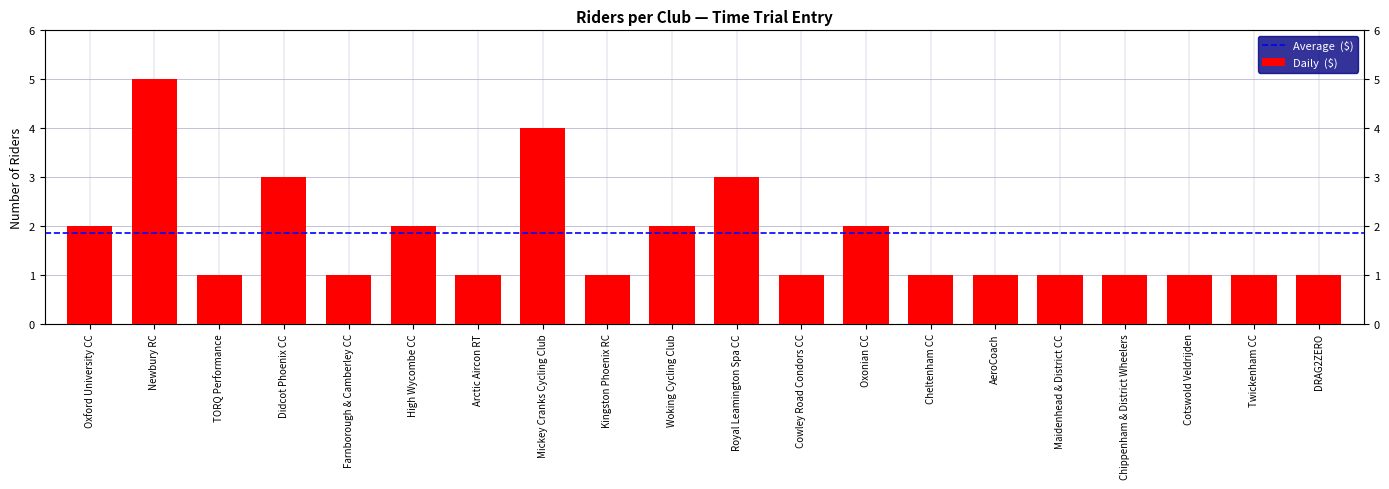

Rank the categories by value from lowest to highest.

TORQ Performance, Farnborough & Camberley CC, Arctic Aircon RT, Kingston Phoenix RC, Cowley Road Condors CC, Cheltenham CC, AeroCoach, Maidenhead & District CC, Chippenham & District Wheelers, Cotswold Veldrijden, Twickenham CC, DRAG2ZERO, Oxford University CC, High Wycombe CC, Woking Cycling Club, Oxonian CC, Didcot Phoenix CC, Royal Leamington Spa CC, Mickey Cranks Cycling Club, Newbury RC